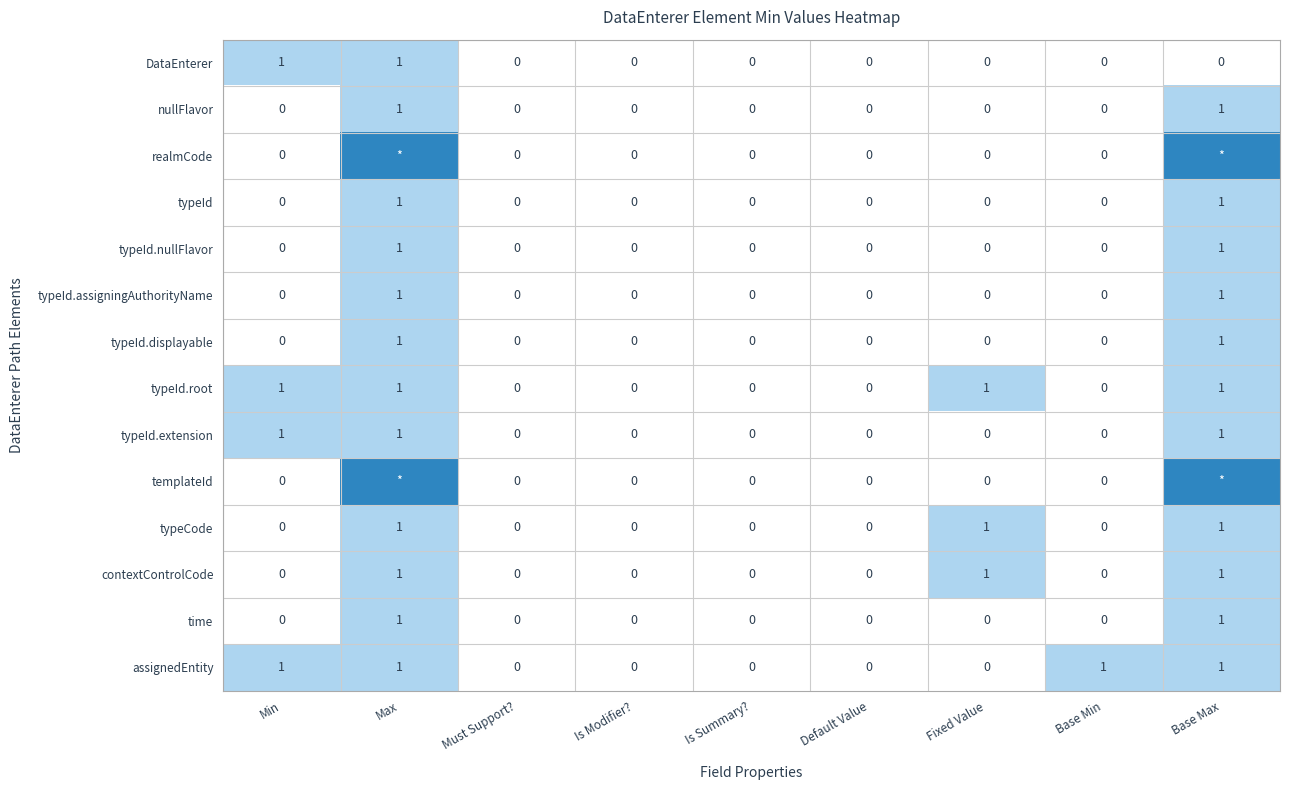

Count the typeId values in the range 0 to 1.

9